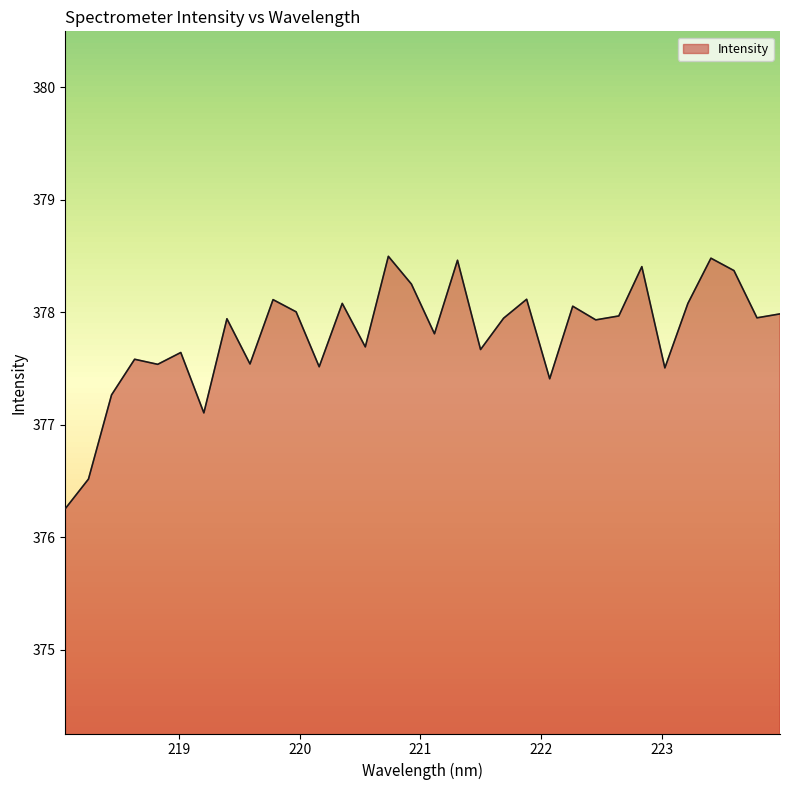

What is the difference between the maximum and second lowest values?

2.0